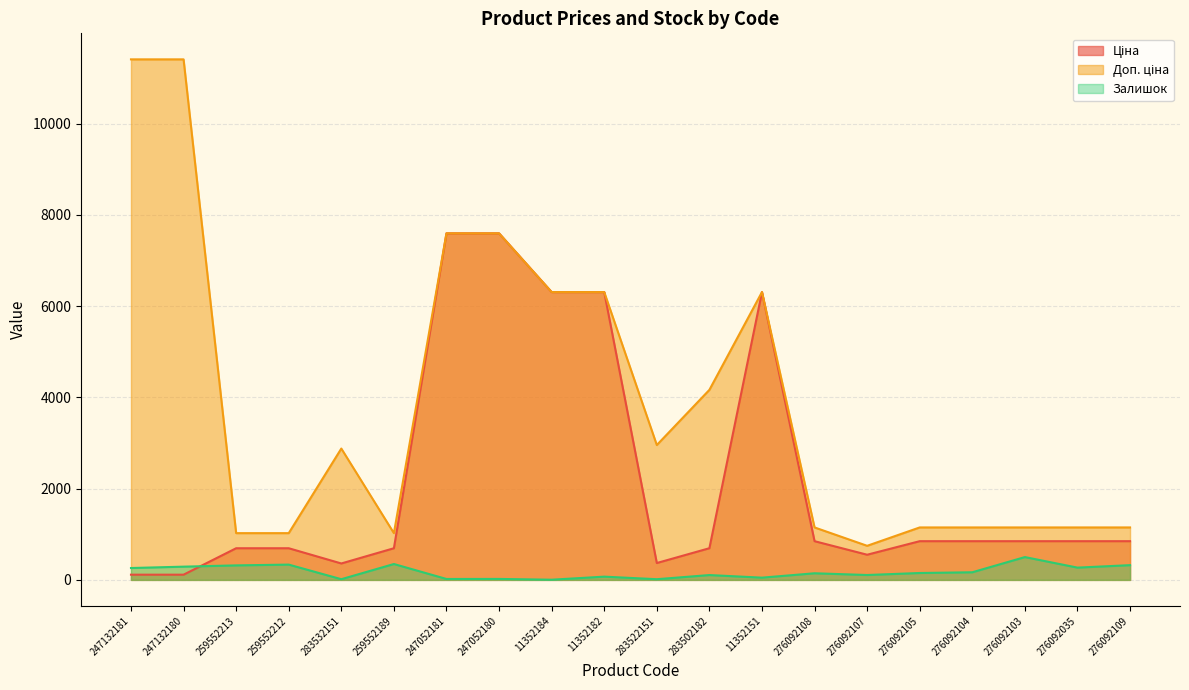

Reading left to right, transcribe all the data shown in this chart.

Ціна: 247132181=114.1	247132180=114.1	259552213=693.7	259552212=693.7	283532151=359.9	259552189=693.7	247052181=7596.5	247052180=7596.5	11352184=6308.8	11352182=6308.8	283522151=369.5	283502182=694.3	11352151=6308.8	276092108=848.4	276092107=551.5	276092105=848.4	276092104=848.4	276092103=848.4	276092035=848.4	276092109=848.4
Доп. ціна: 247132181=11410.0	247132180=11410.0	259552213=1024.6	259552212=1024.6	283532151=2878.8	259552189=1024.6	247052181=7596.5	247052180=7596.5	11352184=6308.8	11352182=6308.8	283522151=2955.8	283502182=4165.6	11352151=6308.8	276092108=1149.7	276092107=747.0	276092105=1149.7	276092104=1149.7	276092103=1149.7	276092035=1149.7	276092109=1149.7
Залишок: 247132181=260.0	247132180=290.0	259552213=318.0	259552212=335.0	283532151=15.0	259552189=348.0	247052181=20.0	247052180=21.0	11352184=4.0	11352182=71.0	283522151=15.0	283502182=106.0	11352151=49.0	276092108=145.0	276092107=107.0	276092105=151.0	276092104=167.0	276092103=500.0	276092035=269.0	276092109=323.0